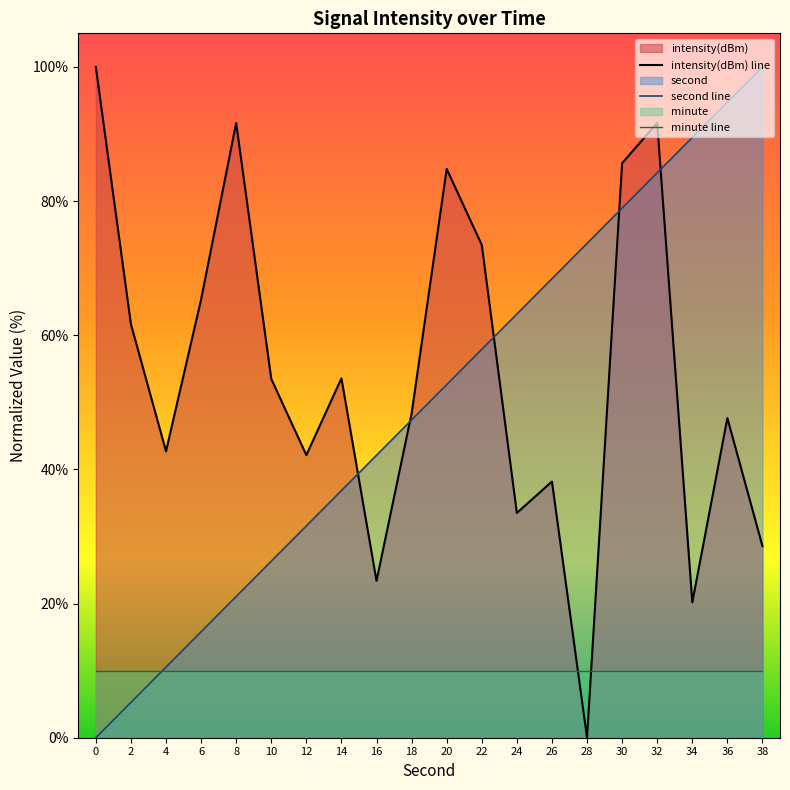

How many data points in second are above 52?

10